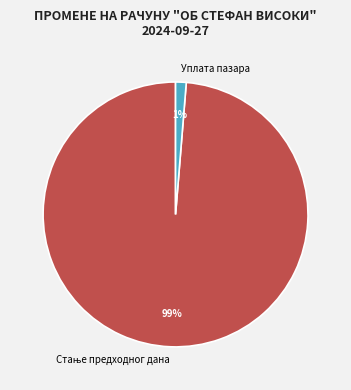

Is there a majority slice in this chart?

Yes